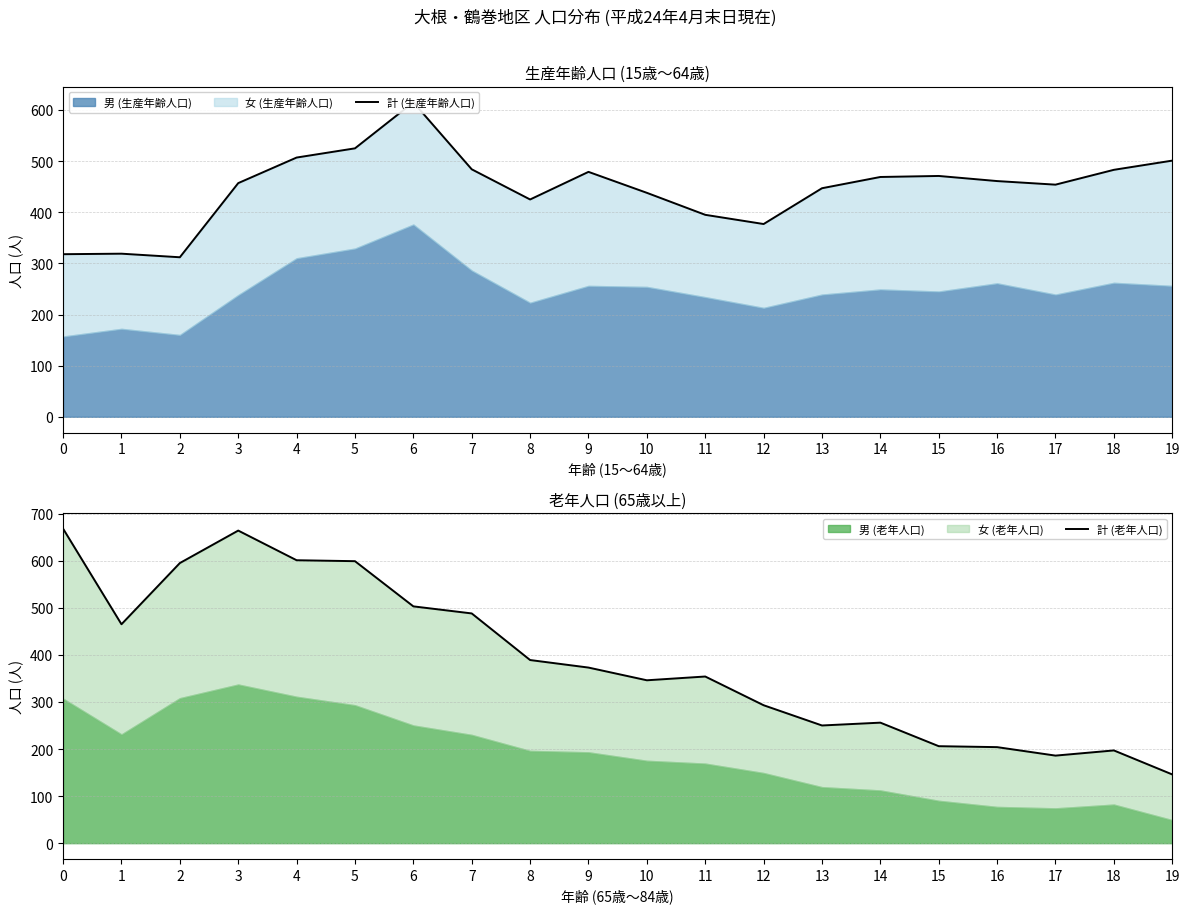

How many lines are shown in the chart?

2